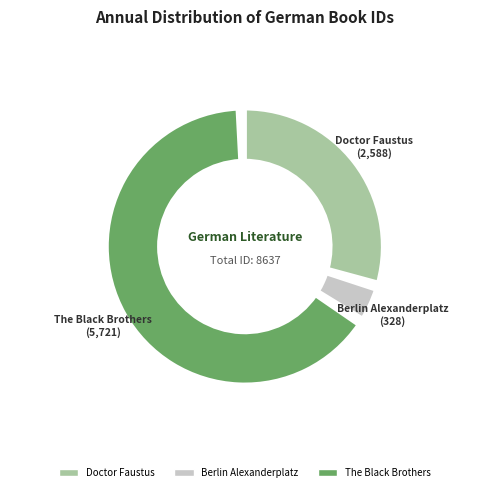

To the nearest percent, what is the difference between the largest and smallest slice percentages?

62%